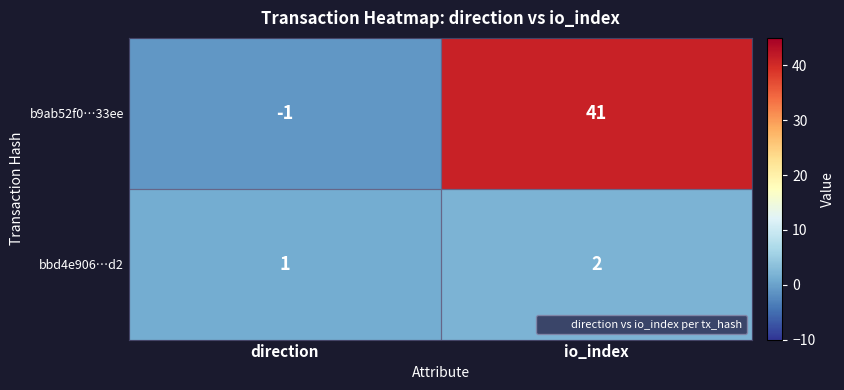

True or false: b9ab52f0…33ee has a value of 11 at io_index.

False